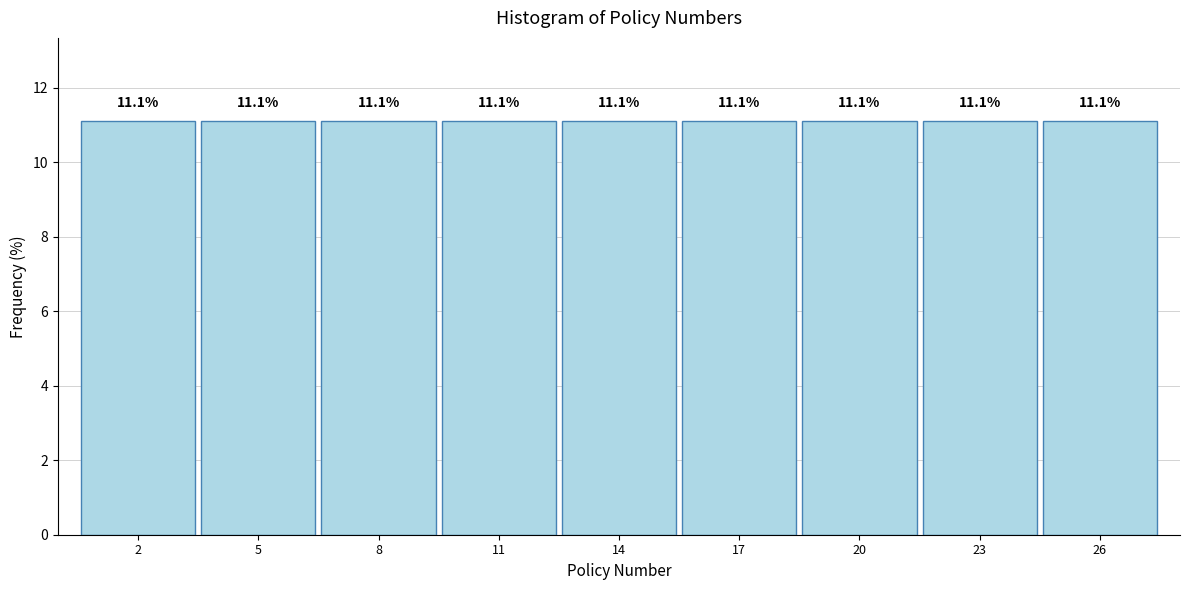

What is the height of the bar covering 21.5 to 24.5 on the x-axis?

11.1